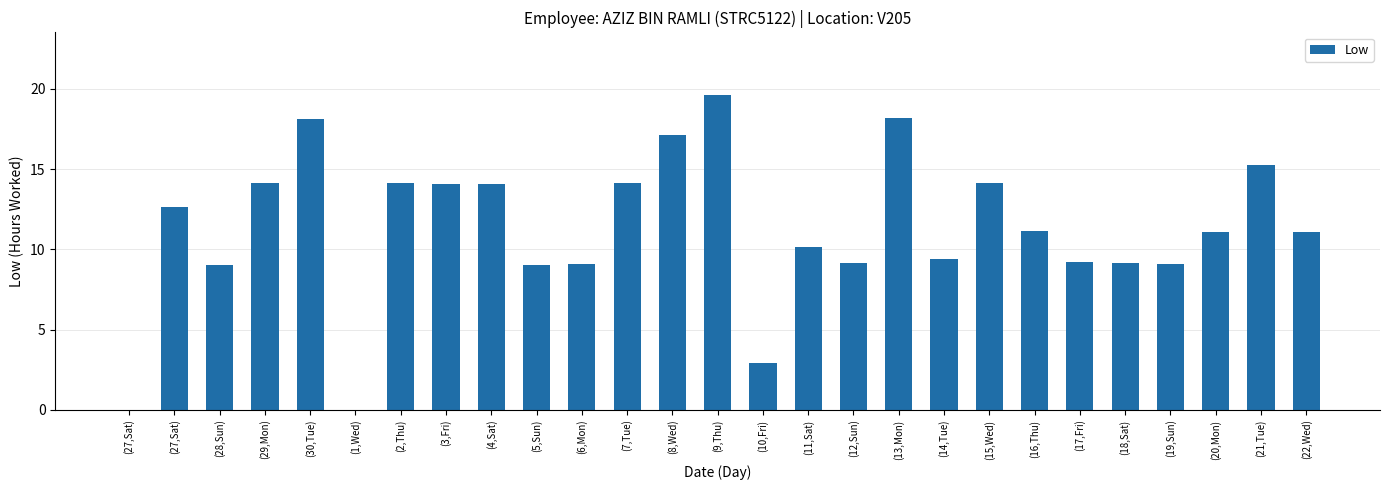

Count the number of categories in the chart.

27